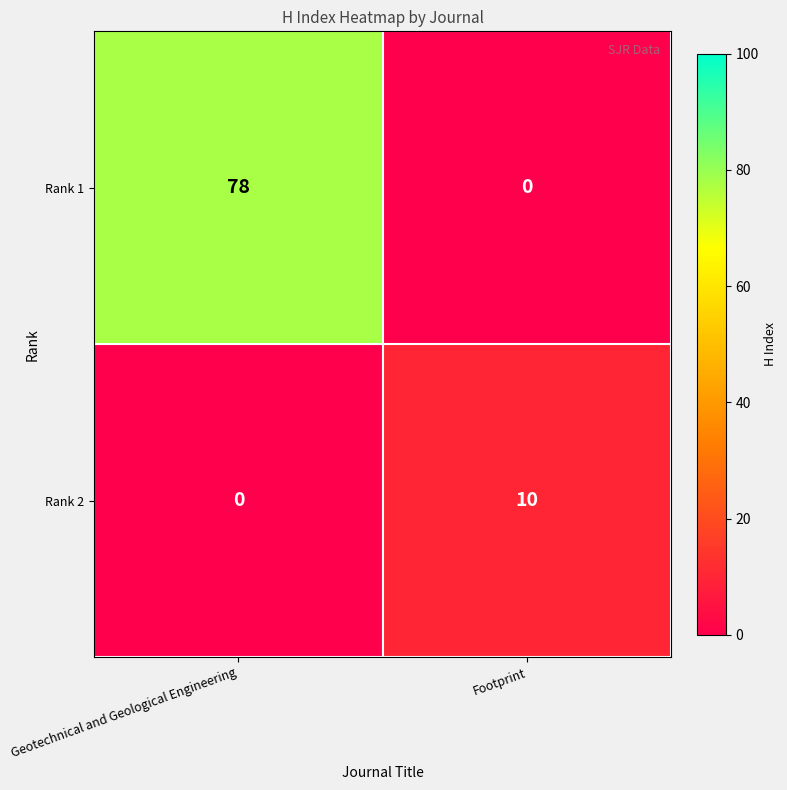

Which series has the largest total across all categories?

Rank 1